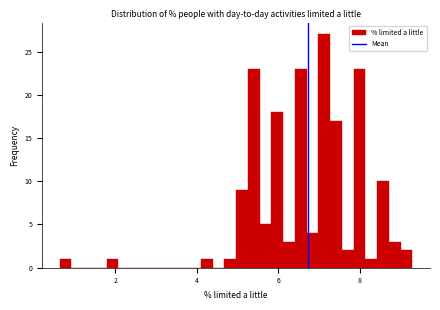

Around what value on the x-axis is the tallest bar? Give the approximate position of its centre, as read against the axis.

7.2